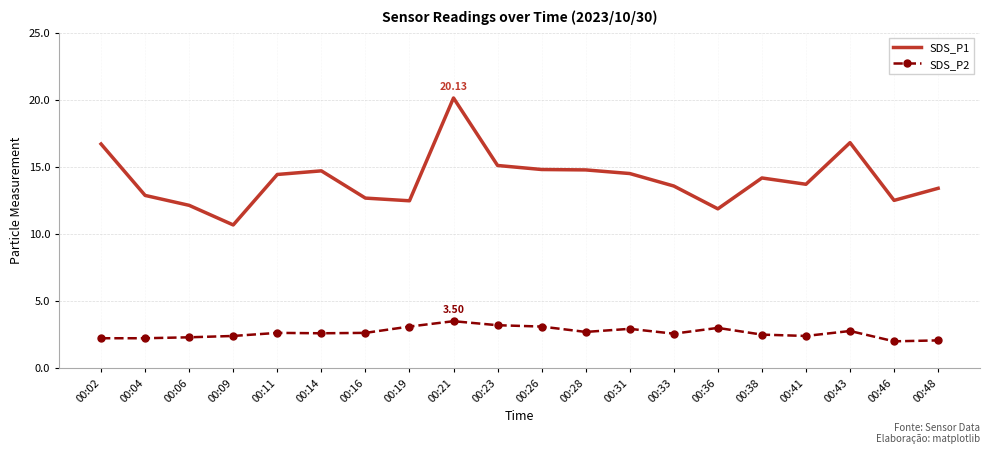

Which series has the largest total across all categories?

SDS_P1